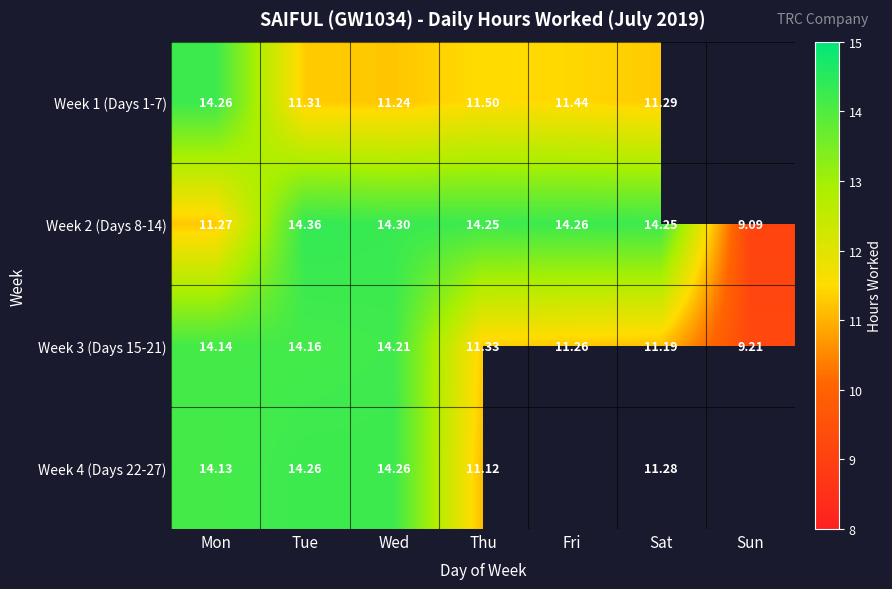

At which label does Week 2 (Days 8-14) first exceed 14?

Tue